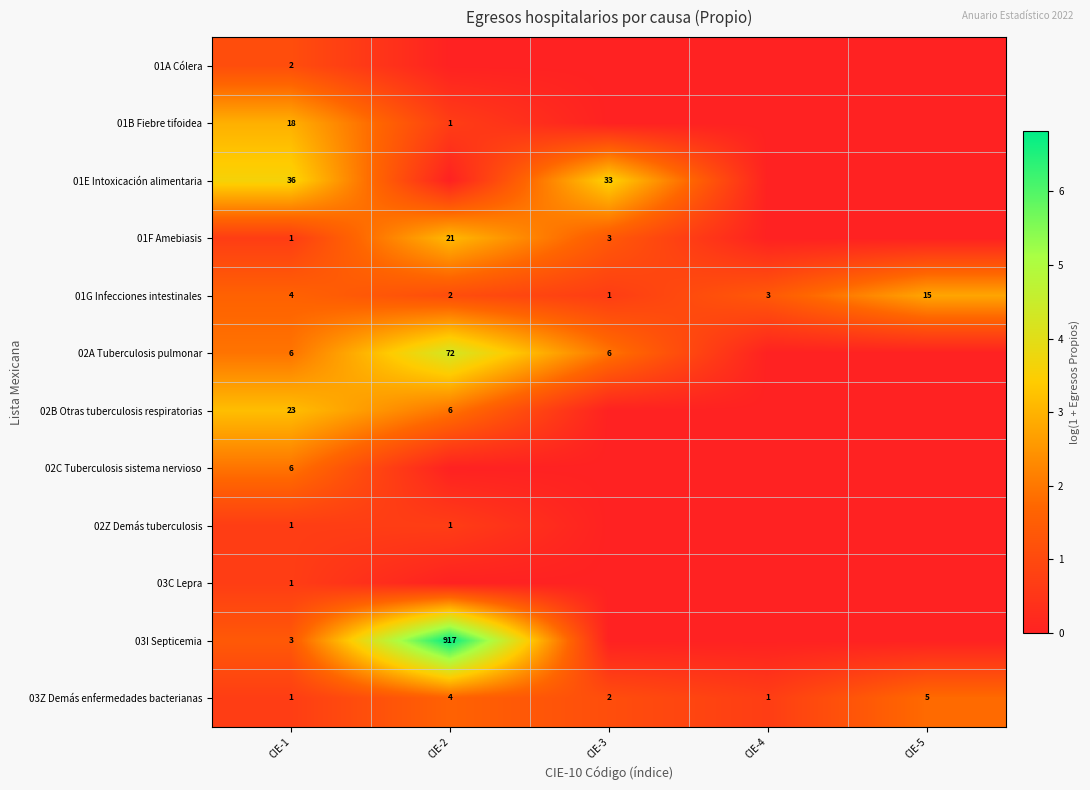

The 01F Amebiasis series shows 21 at CIE-2. True or false?

True